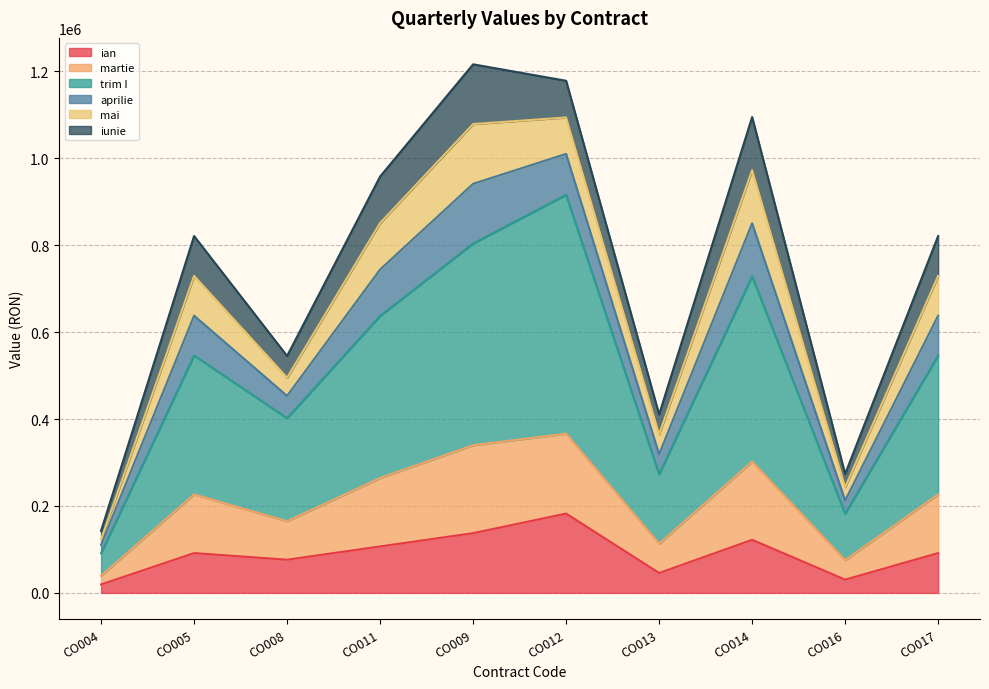

What is the greatest value displayed?

1215843.3